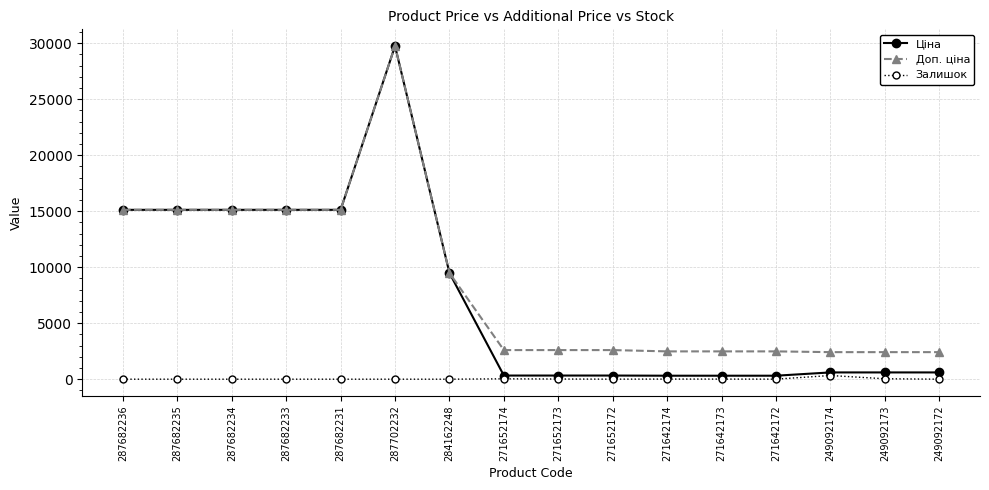

What is the difference between the Залишок values at 271642174 and 287682236?

11.0